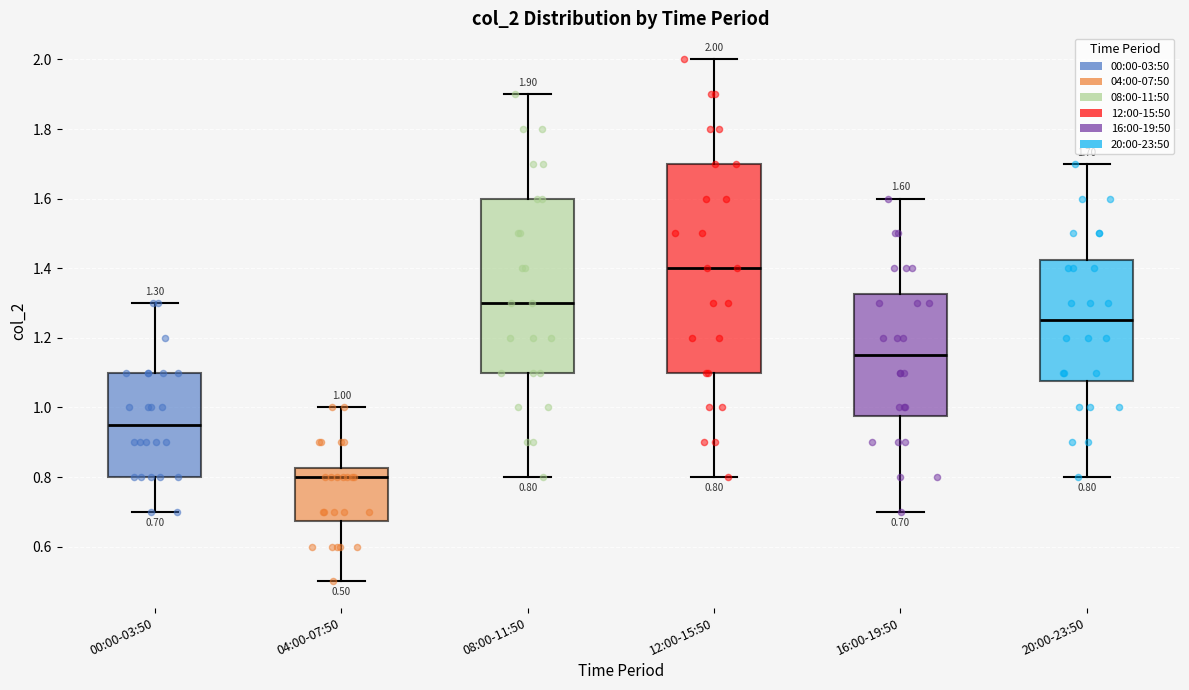

Which box is the tallest, from its lower edge to its upper edge?

12:00-15:50